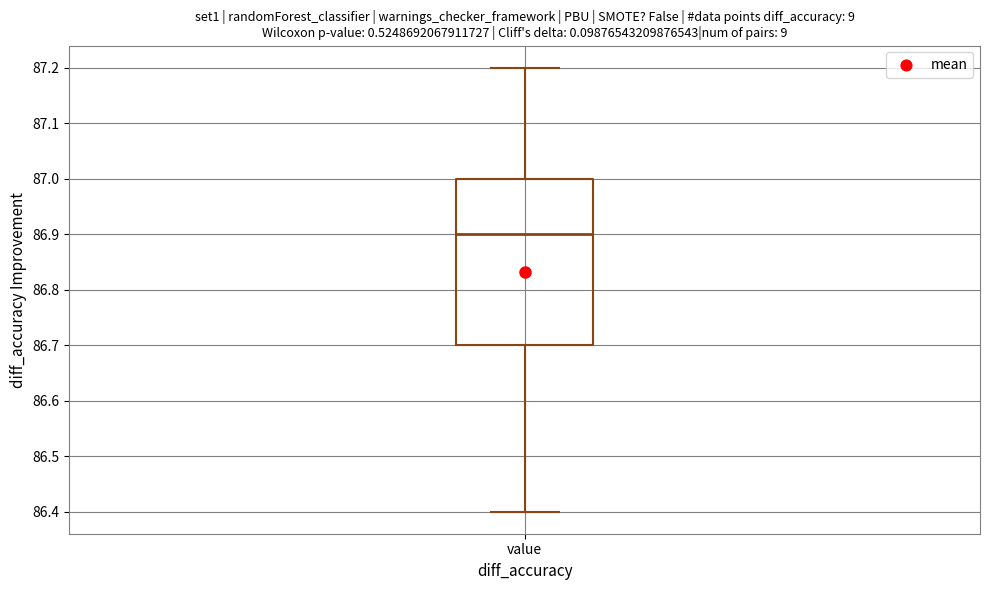

Transcribe this box plot: give where the median line is, the range the box spans, and where the two whiskers end, as read against the y-axis. The values are not printed on the chart, so give them approximately, as read against the axis.

median 86.9, box 86.7 to 87.0, whiskers 86.4 to 87.2